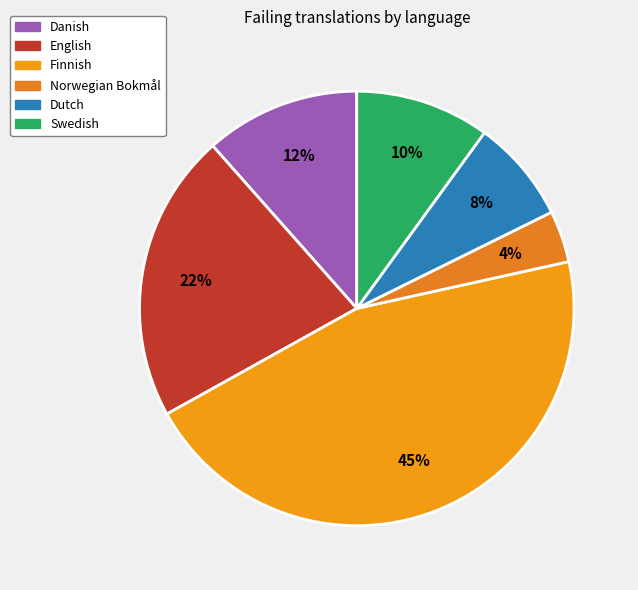

How many slices are in this pie chart?

6